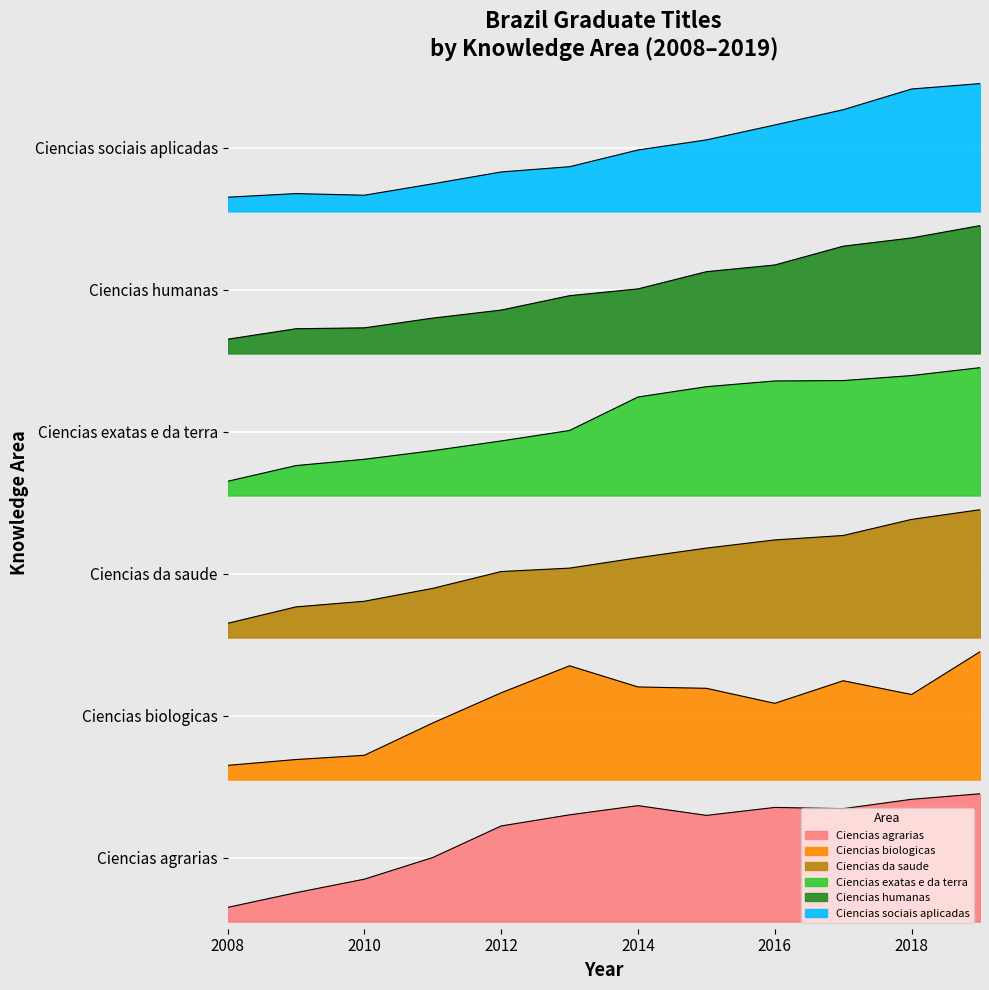

What is the minimum value for Ciencias da saude?

1.7